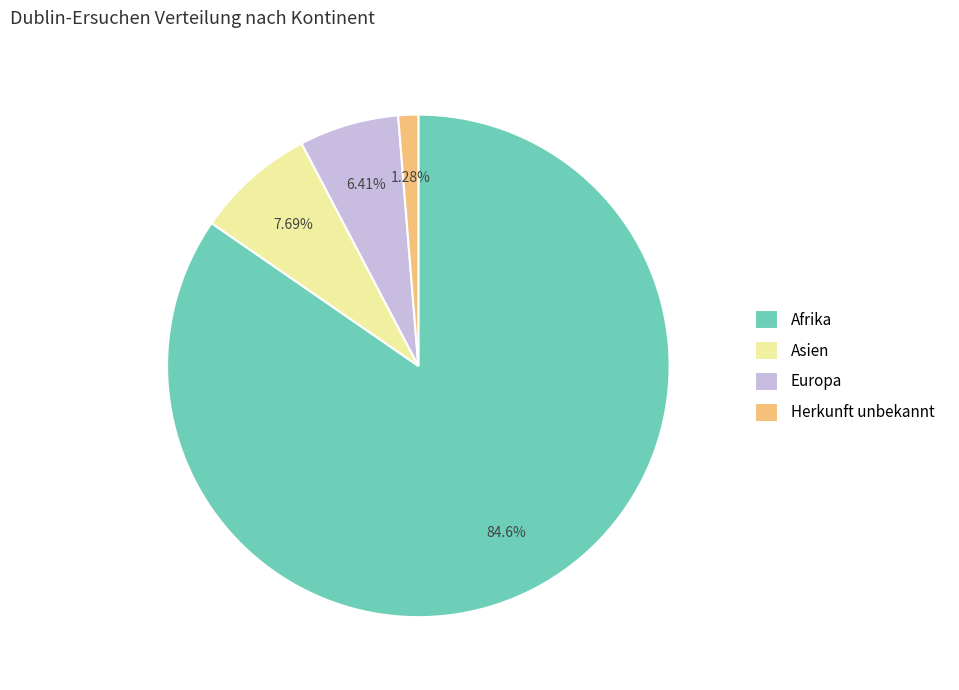

Does any single category account for the majority?

Yes